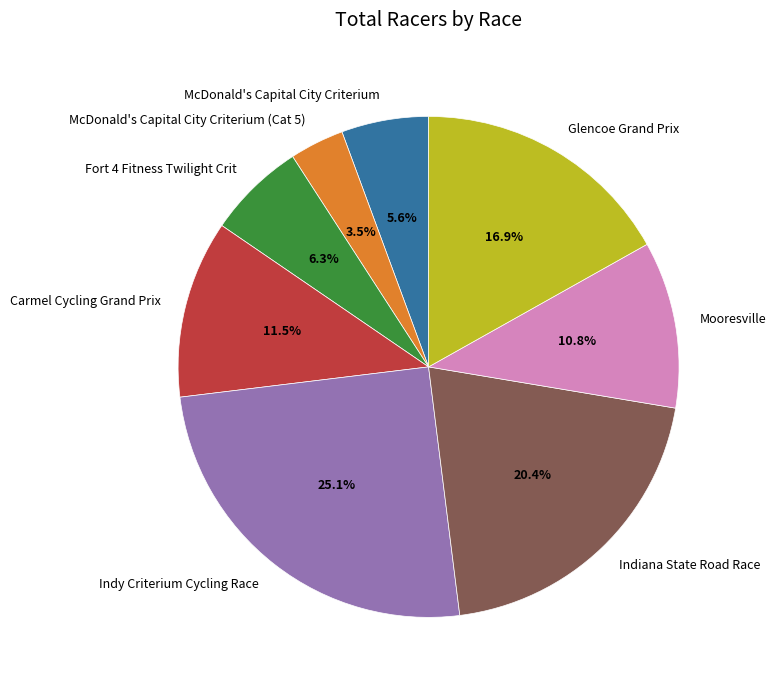

What percentage is the Fort 4 Fitness Twilight Crit slice, to the nearest percent?

6%